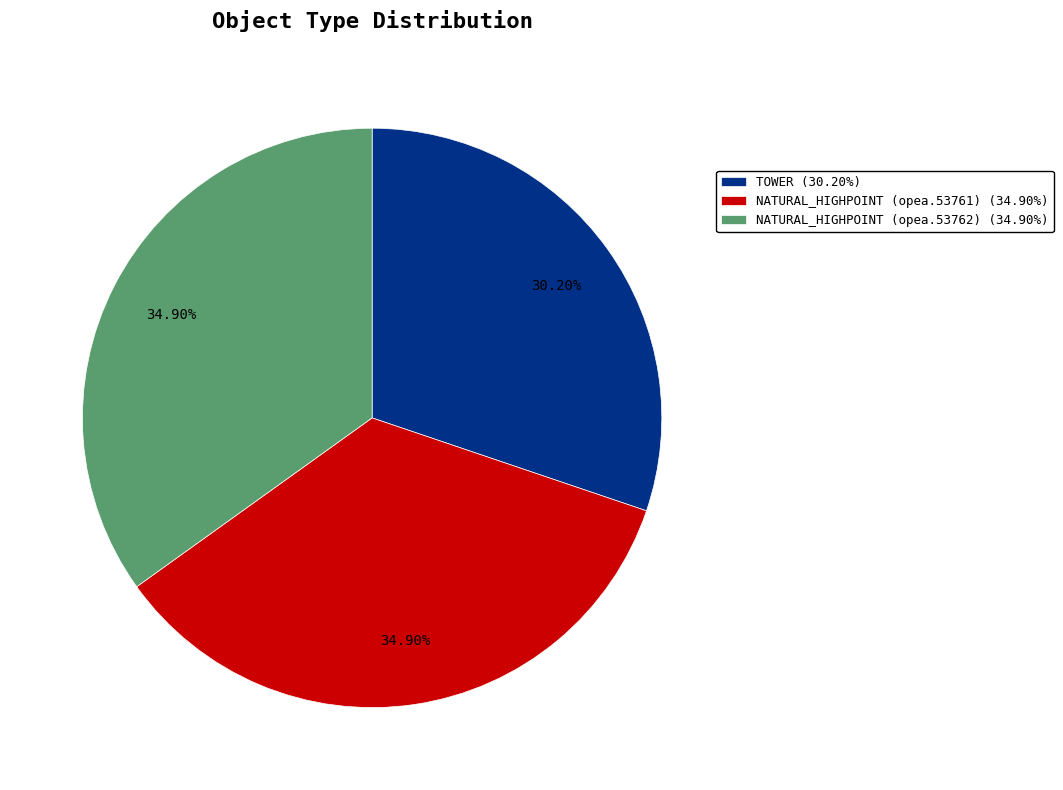

The TOWER slice represents 19% of the pie. True or false?

False